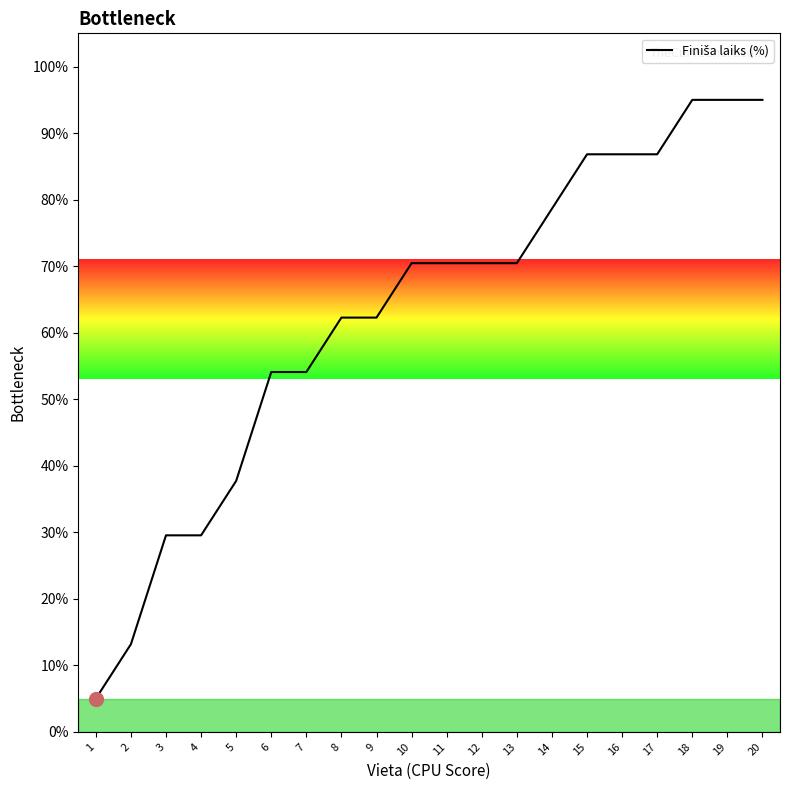

What is the sum of the values at 20 and 16?

181.8